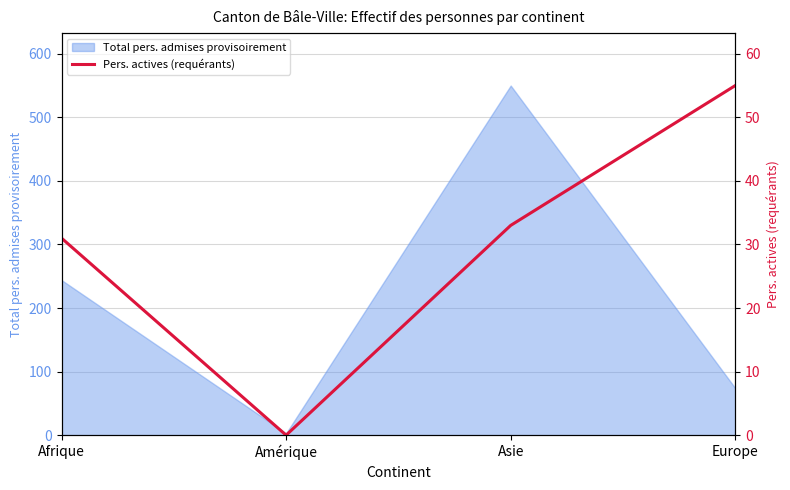

Reading left to right, what are all the values shown in this chart?

Afrique=31	Amérique=0	Asie=33	Europe=55